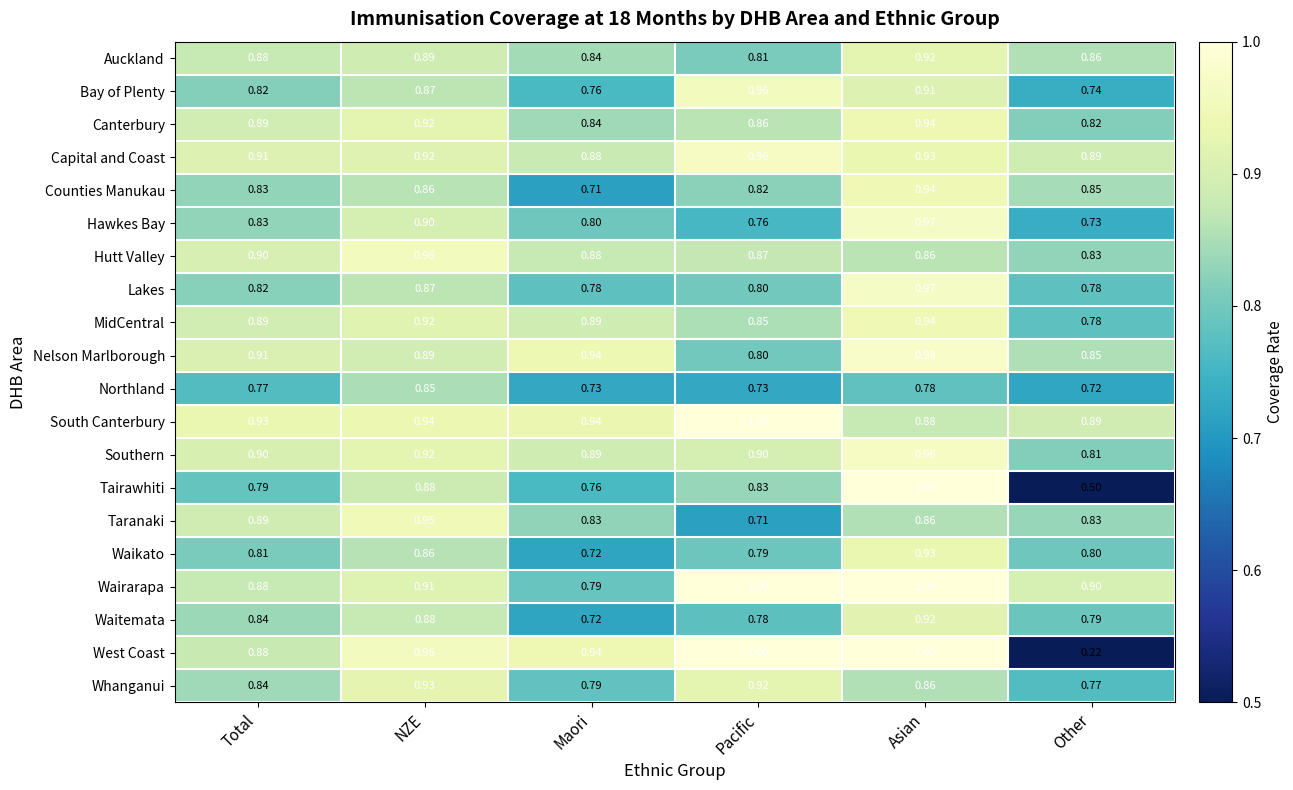

What is the total value across all series at Other?

15.4